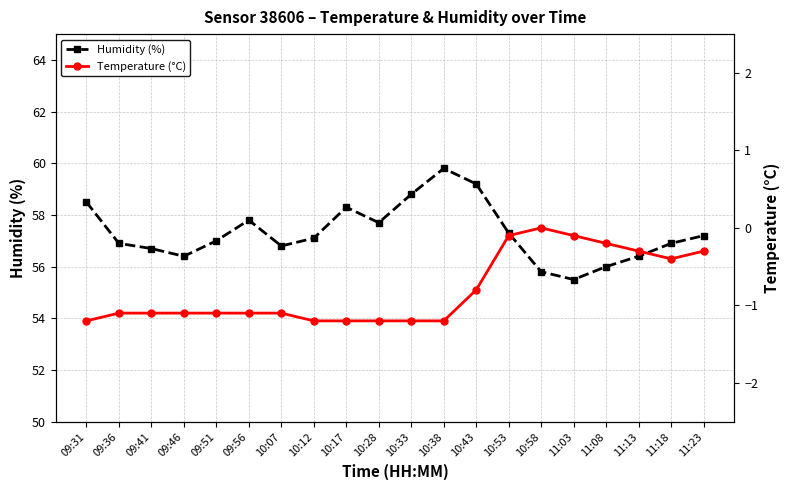

The value of Temperature (°C) at 11:23 is -0.3. True or false?

True